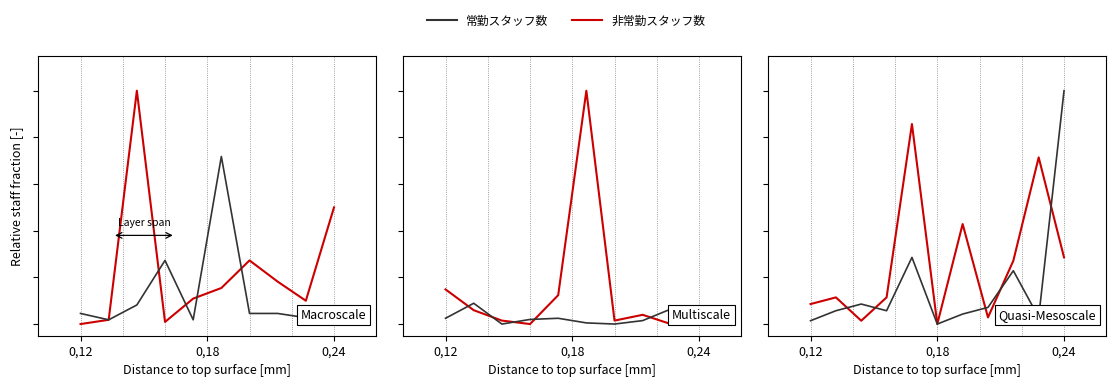

What are all the series names shown in the legend?

非常勤スタッフ数, 常勤スタッフ数